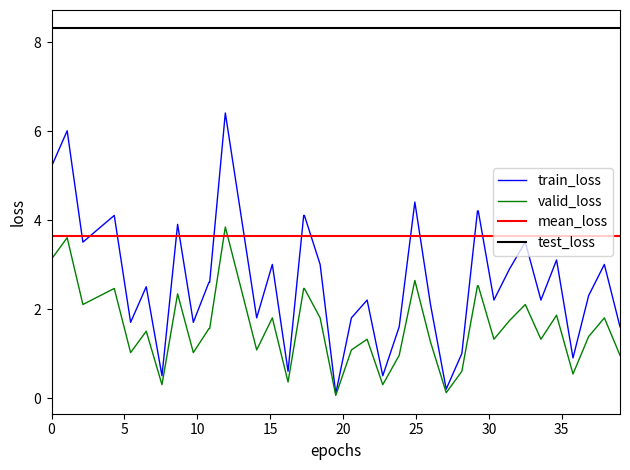

What is the average value of the train_loss series?

2.7